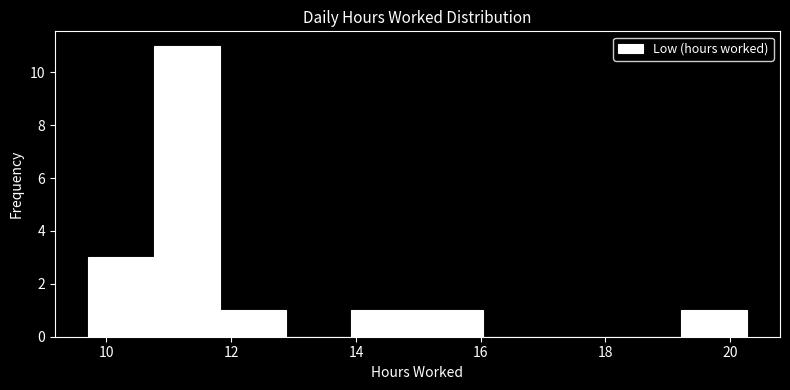

Over which range of the x-axis is the bar tallest?

10.8 to 11.8